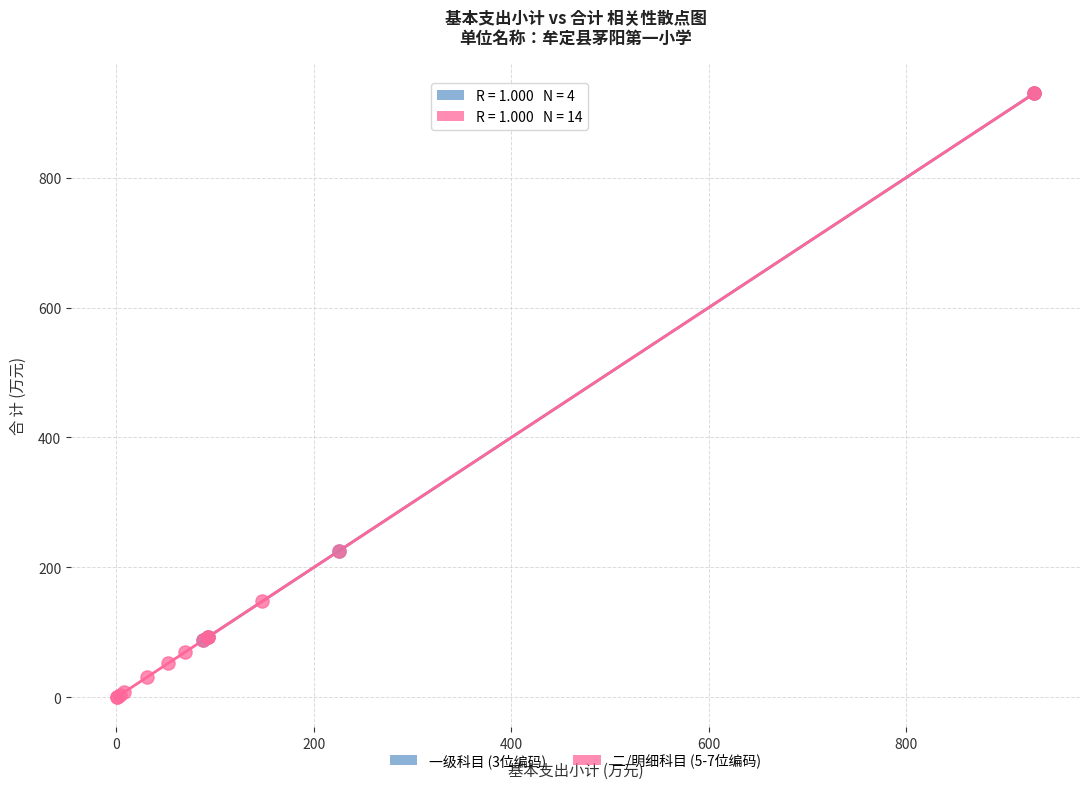

Which series has the largest Y range (max minus min)?

二/明细科目 (5-7位编码)